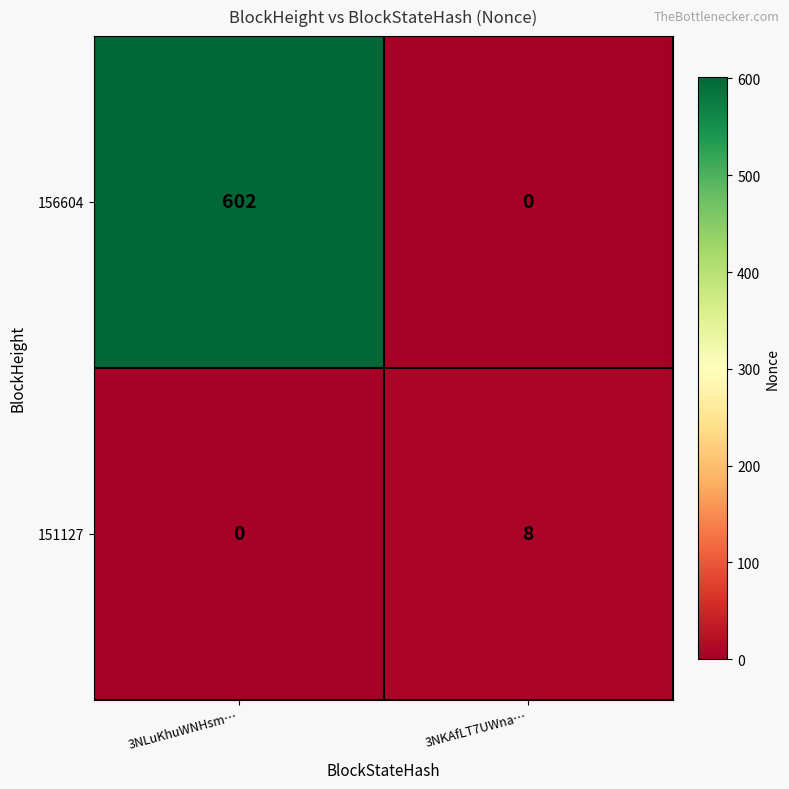

How many categories are shown in the chart?

2